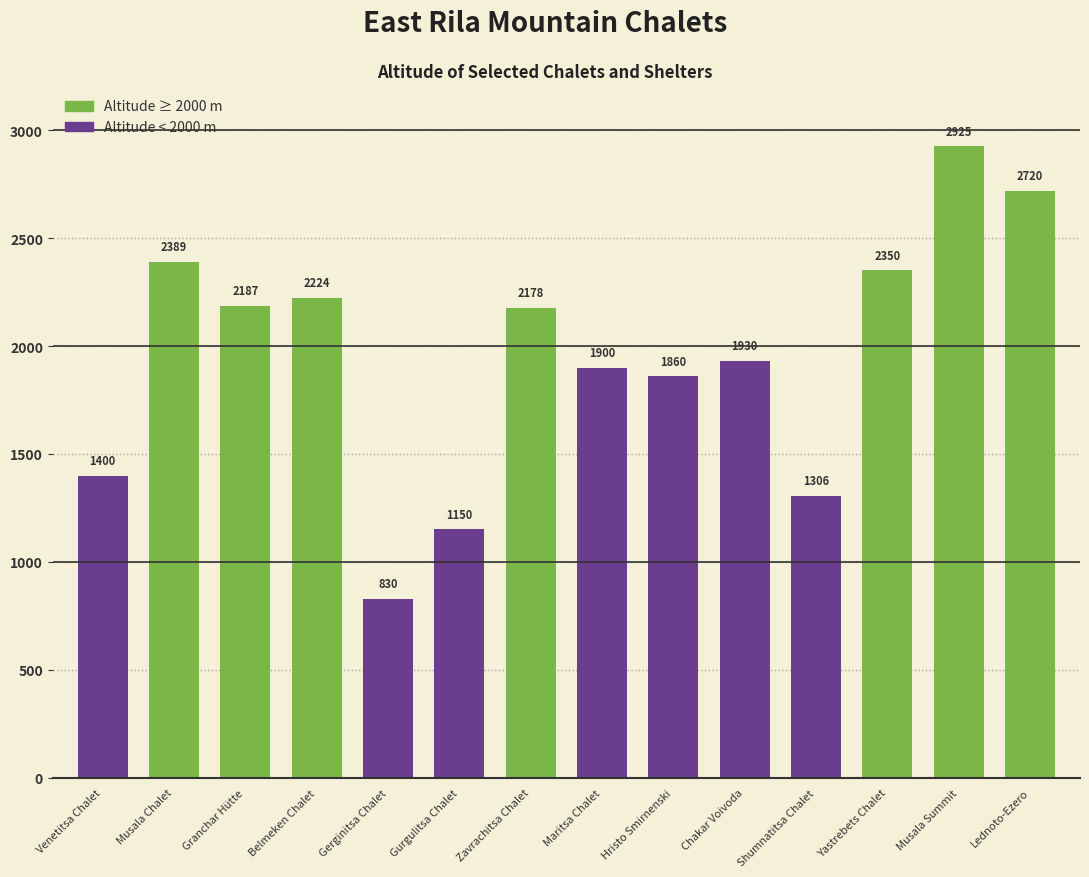

Which label corresponds to the smallest value in the chart?

Gerginitsa Chalet